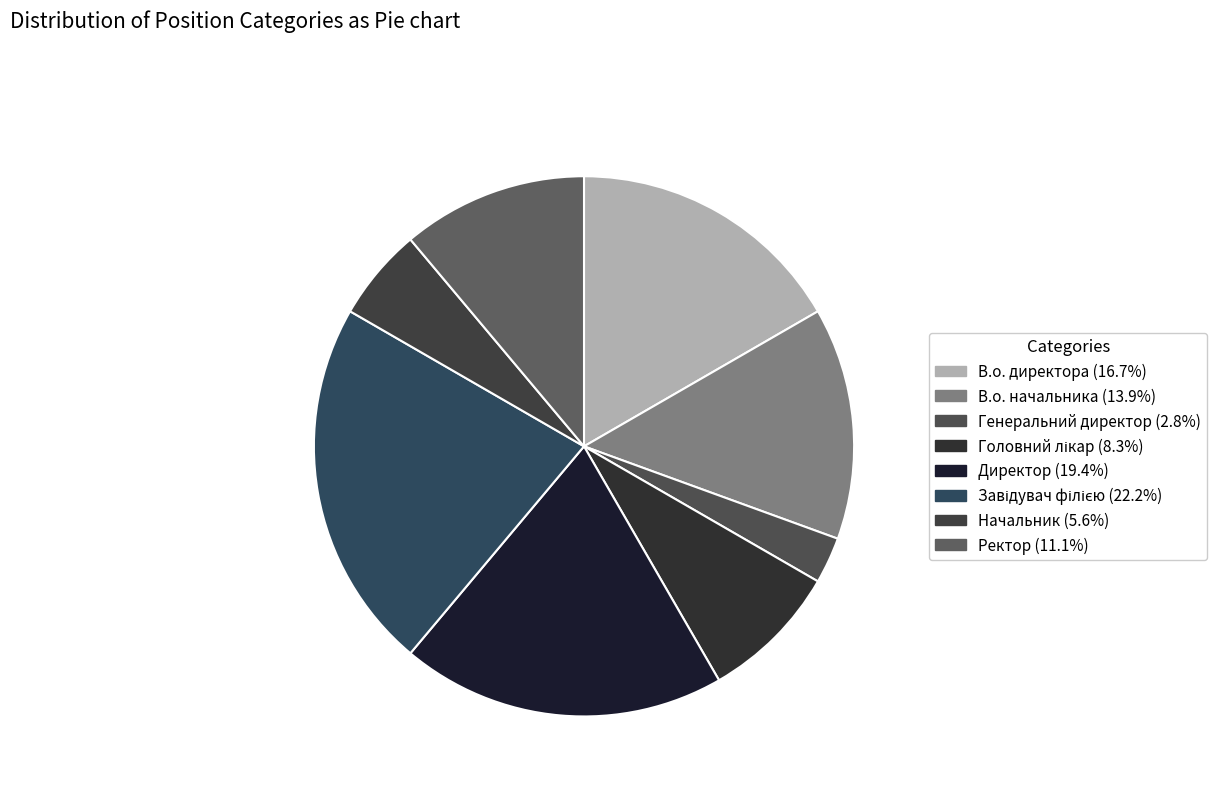

Is it true that В.о. начальника is 3% of the pie?

False